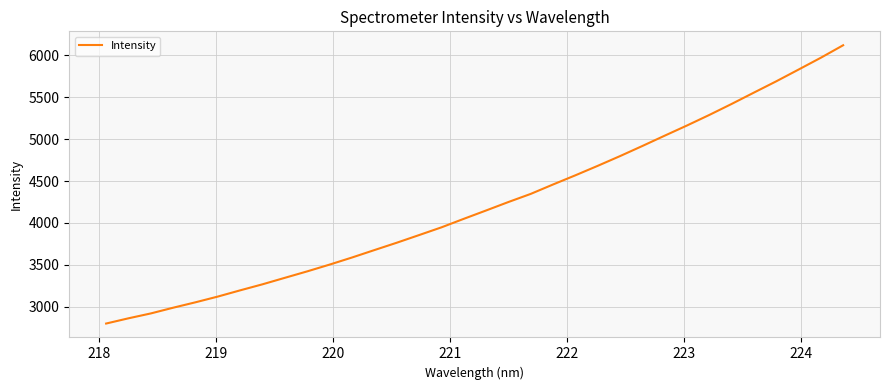

Does the chart have visible grid lines?

Yes